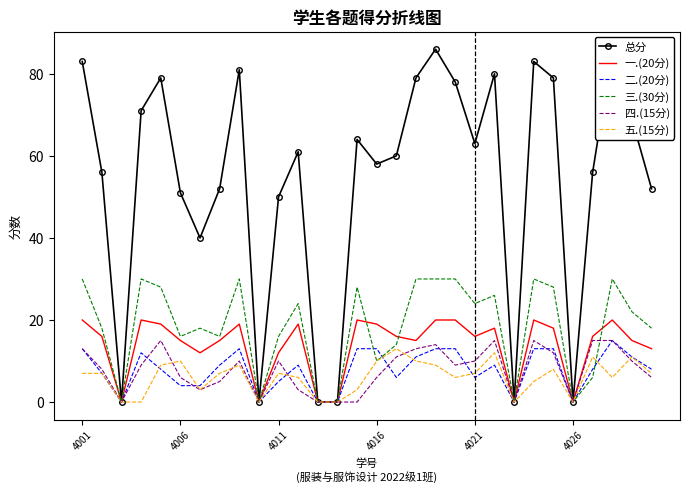

What is the maximum value for 三.(30分)?

30